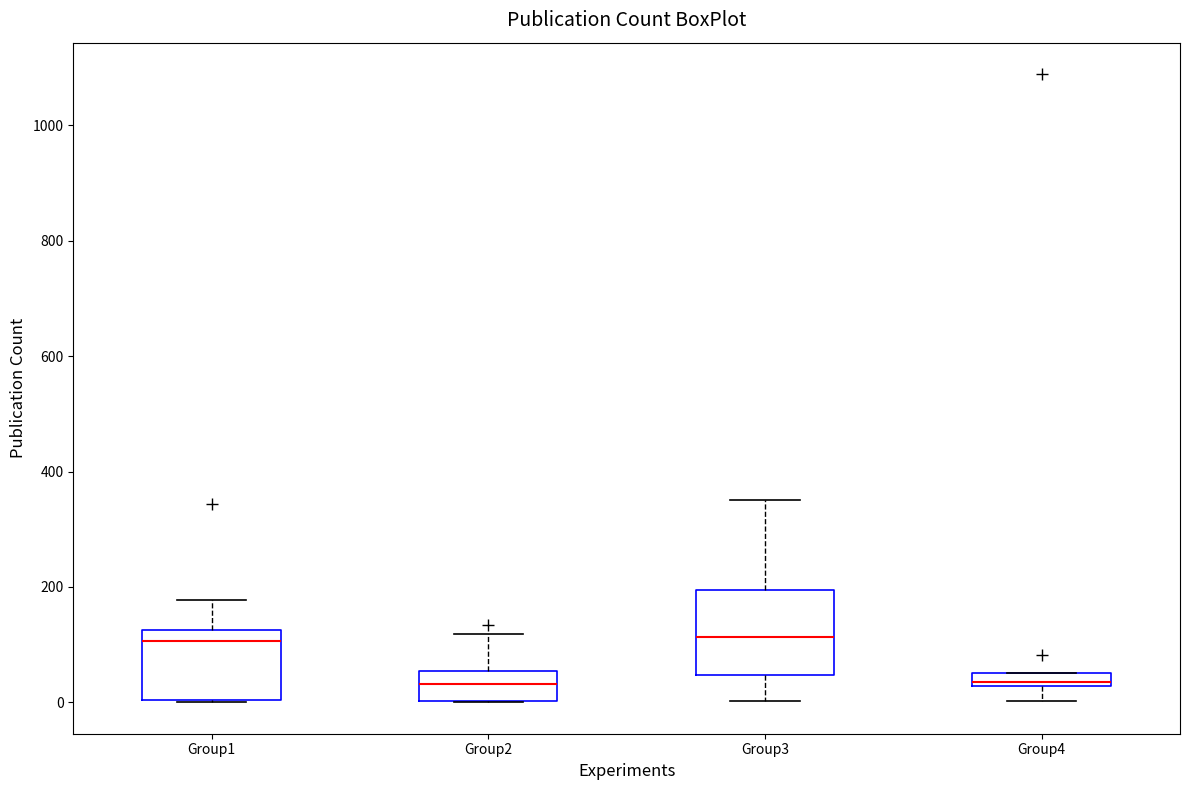

Which box is the tallest, from its lower edge to its upper edge?

Group3